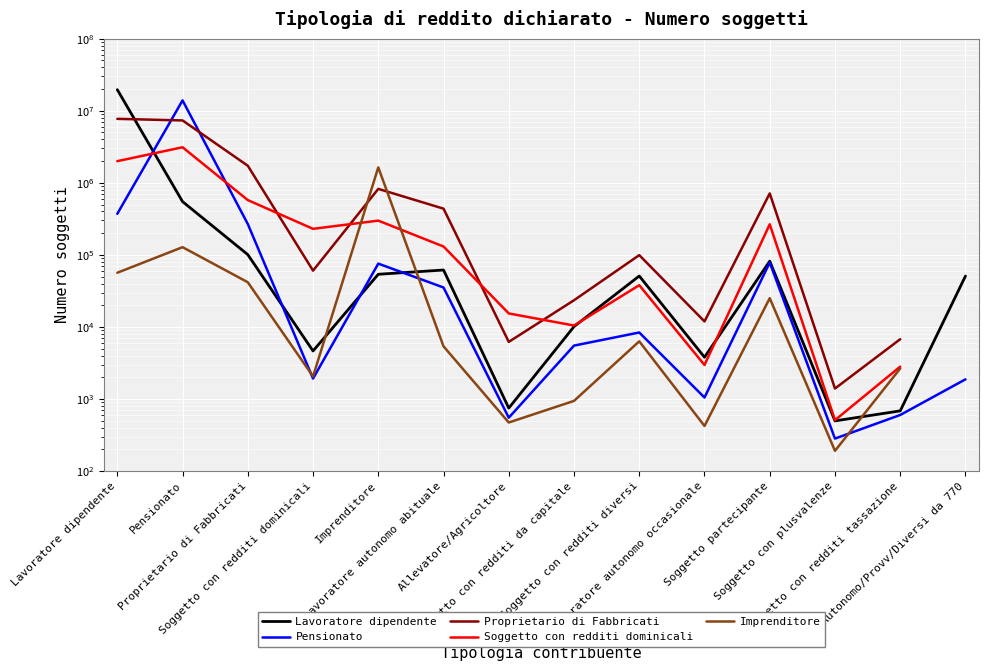

Where do Imprenditore and Pensionato first cross each other?

Proprietario di Fabbricati and Soggetto con redditi dominicali